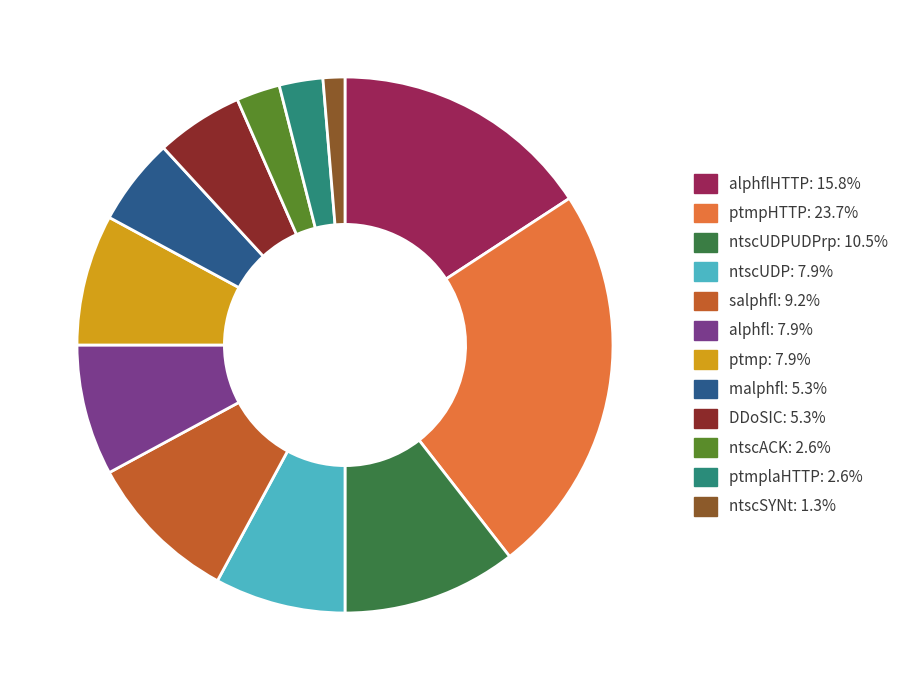

What is the ratio of the value at DDoSIC: 5.3% to the value at malphfl: 5.3%?

1.0